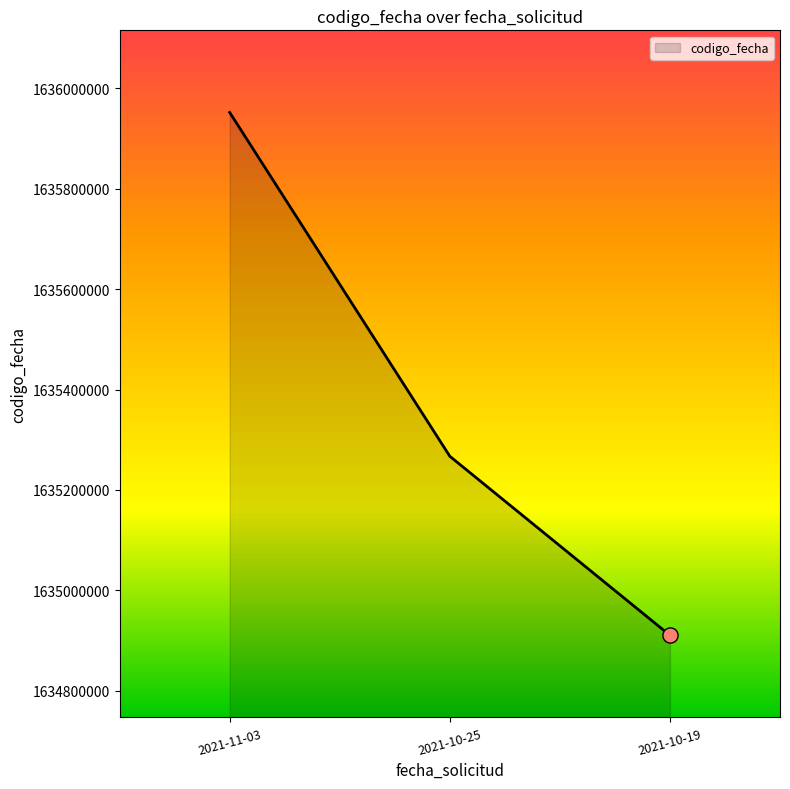

Which has a higher value, 2021-10-19 or 2021-11-03?

2021-11-03